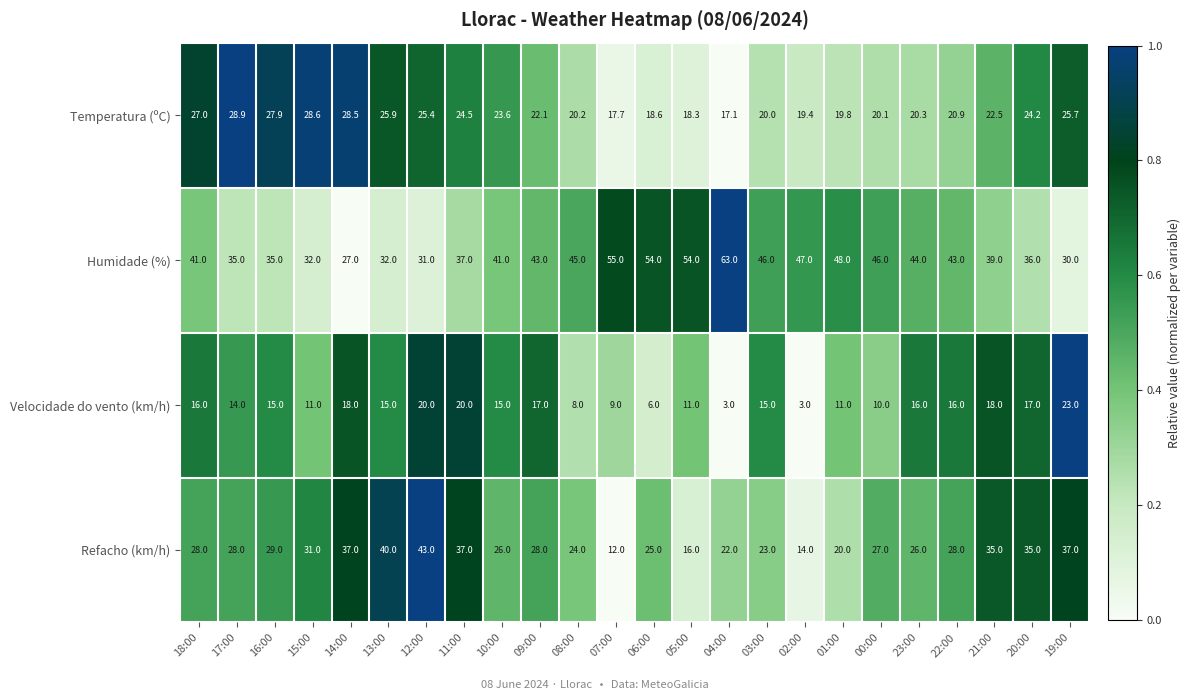

List the series in order of their overall mean, highest first.

Humidade (%), Refacho (km/h), Temperatura (ºC), Velocidade do vento (km/h)